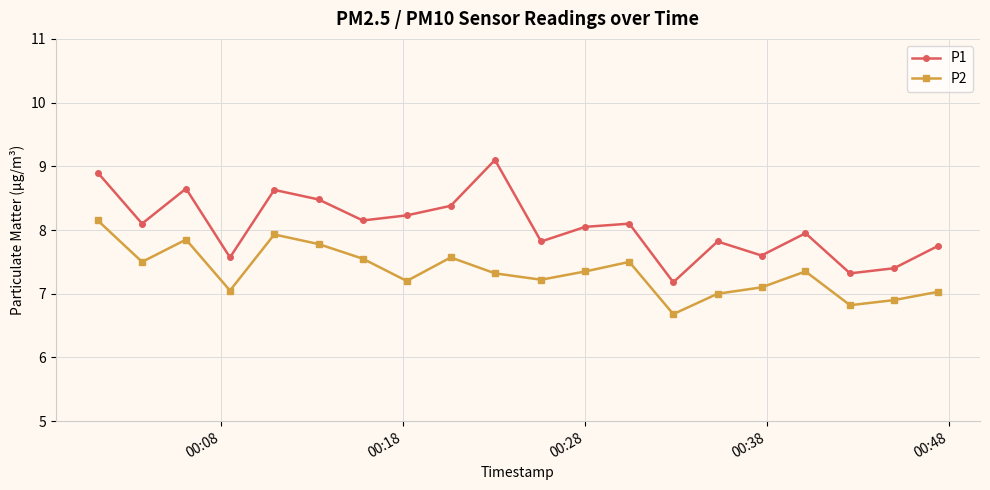

Which series has the largest total across all categories?

P1